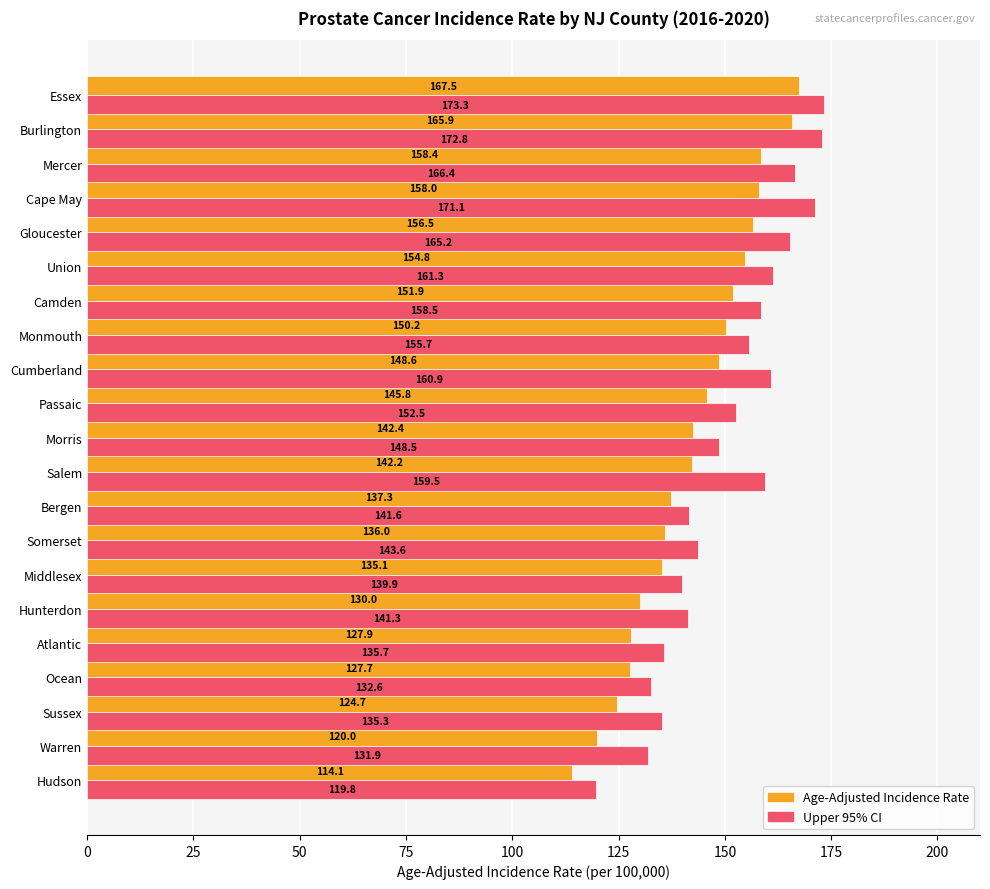

Is it true that Age-Adjusted Incidence Rate equals 246.2 at Bergen?

False